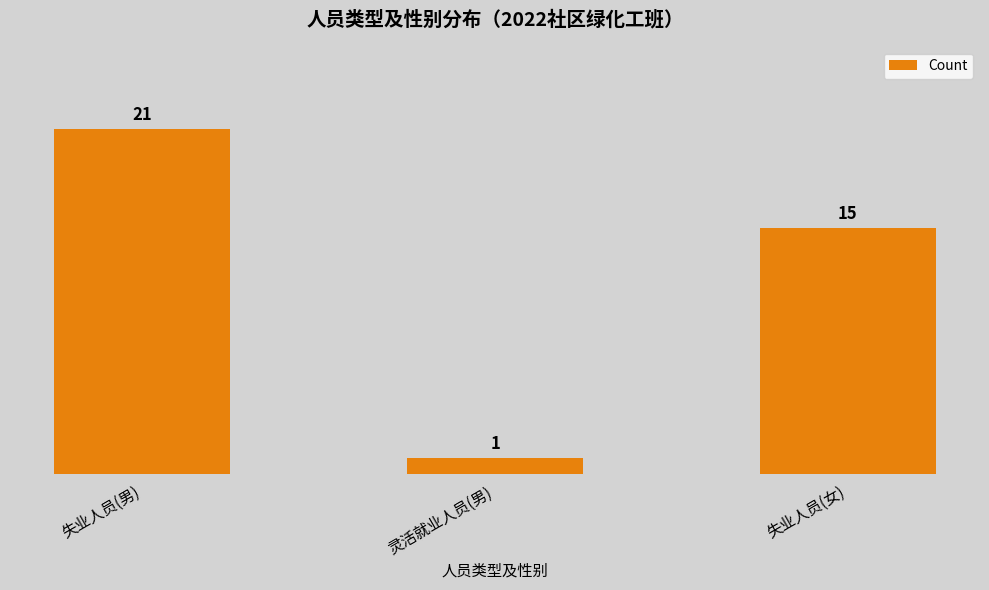

Reading left to right, what are all the values shown in this chart?

失业人员(男)=21	灵活就业人员(男)=1	失业人员(女)=15